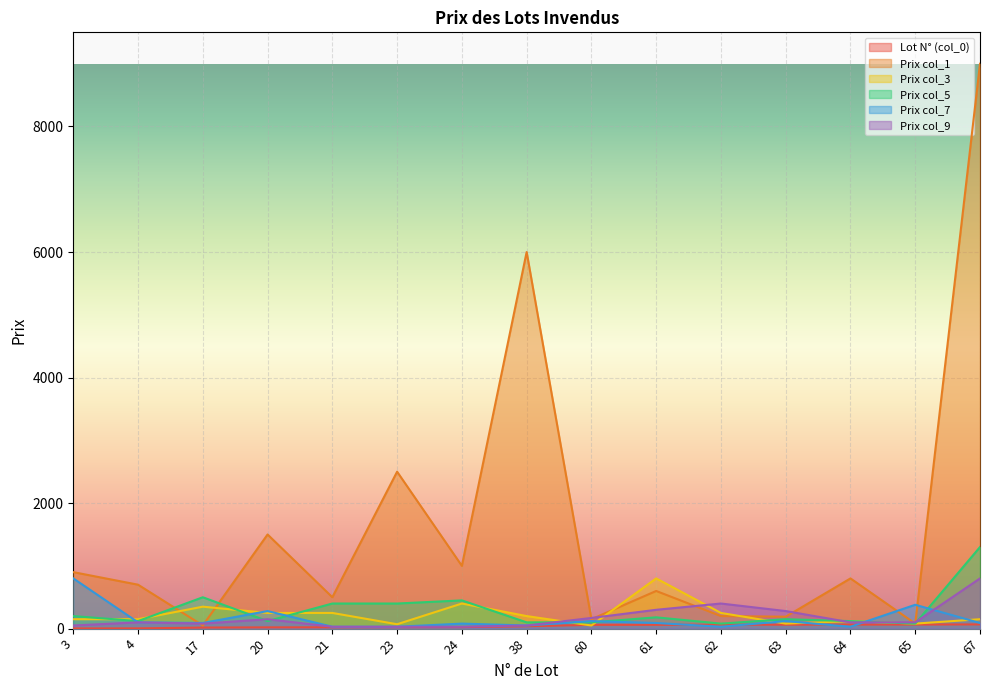

How many times do Prix col_3 and Prix col_1 cross each other?

4